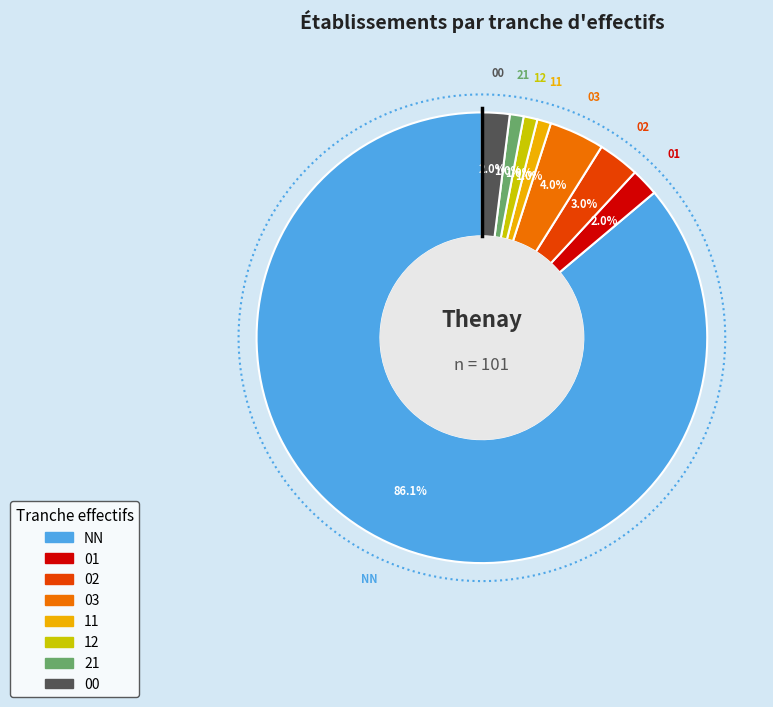

What is the change in value from 11 to 00?

+1